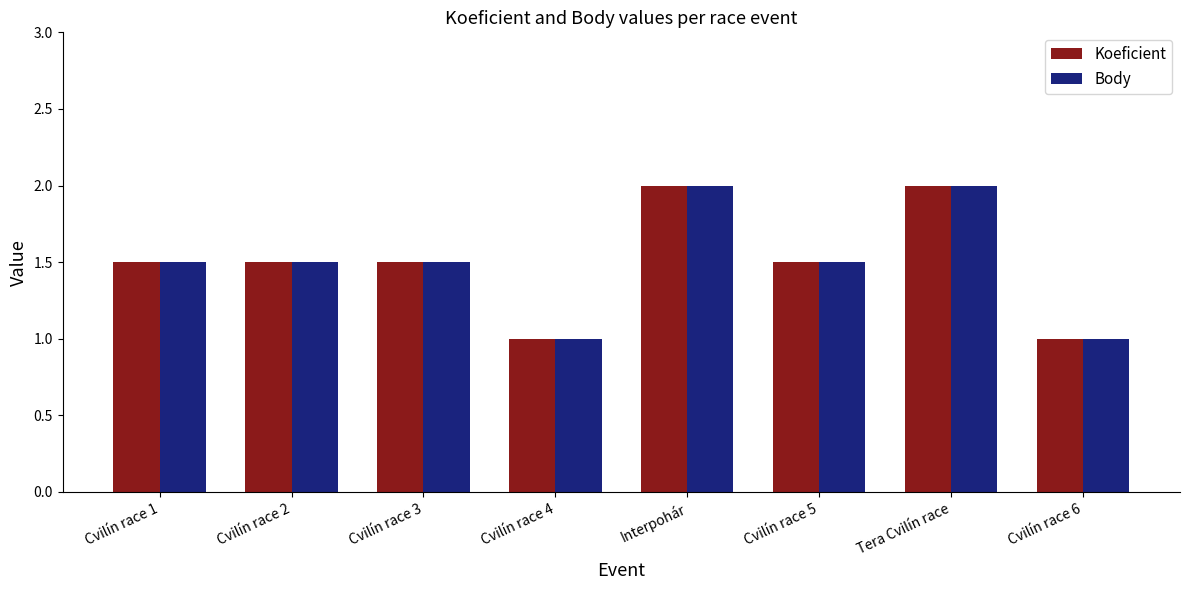

What value does the Body series have at Interpohár?

2.0